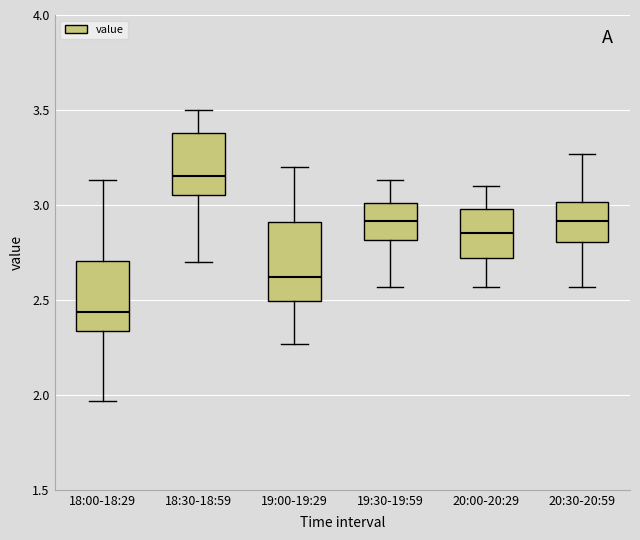

Reading left to right, read every box against the y-axis: the position of its median line, the range the box covers, and the ends of its whiskers. The values are not printed on the chart, so give them approximately, as read against the axis.

18:00-18:29: median 2.45, box 2.35 to 2.70, whiskers 1.95 to 3.15
18:30-18:59: median 3.15, box 3.05 to 3.40, whiskers 2.70 to 3.50
19:00-19:29: median 2.60, box 2.50 to 2.90, whiskers 2.25 to 3.20
19:30-19:59: median 2.90, box 2.80 to 3.00, whiskers 2.55 to 3.15
20:00-20:29: median 2.85, box 2.70 to 3.00, whiskers 2.55 to 3.10
20:30-20:59: median 2.90, box 2.80 to 3.00, whiskers 2.55 to 3.25